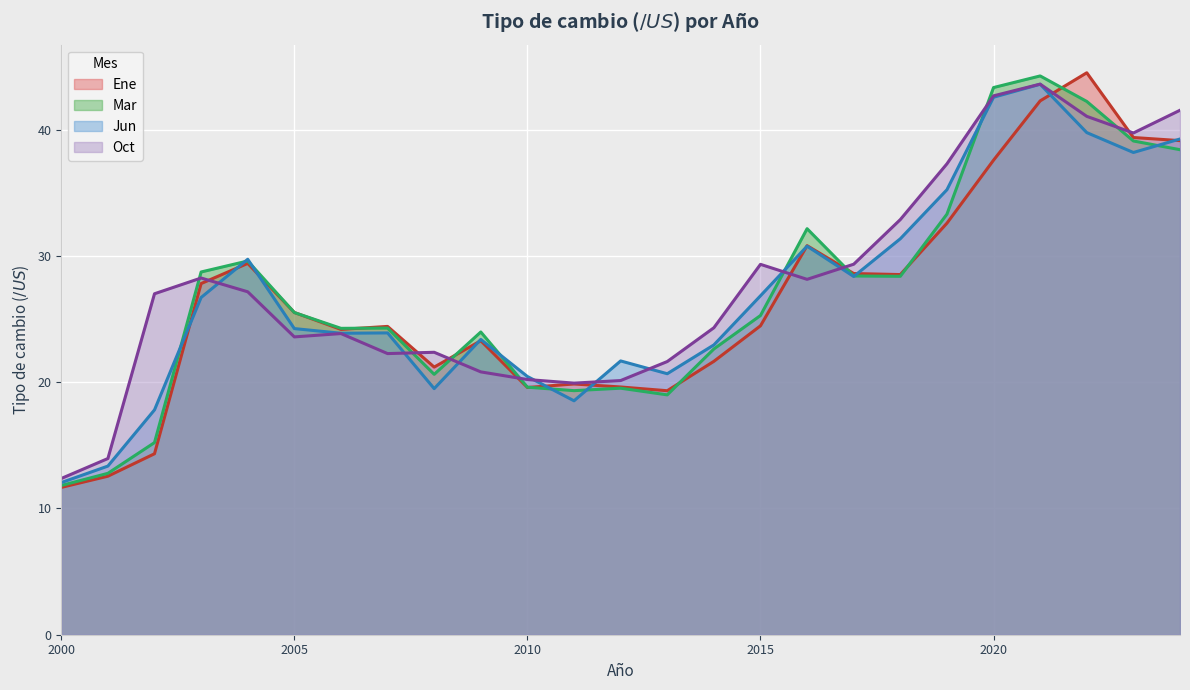

What are all the series names shown in the legend?

Ene, Mar, Jun, Oct